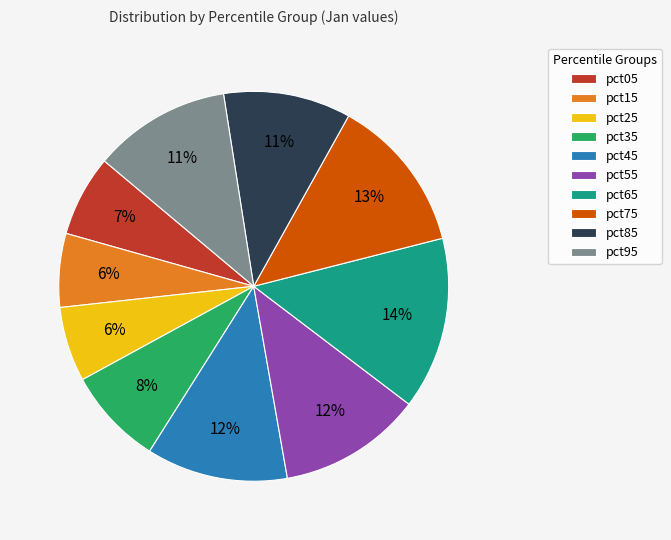

To the nearest percent, what is the average slice percentage?

10%